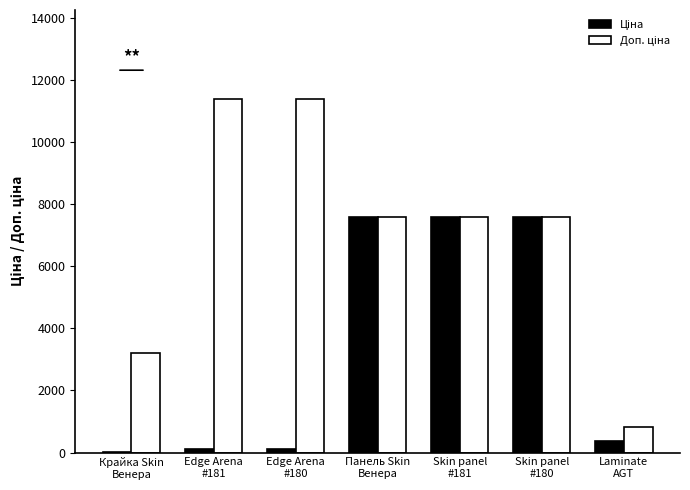

How many series are shown in this chart?

2